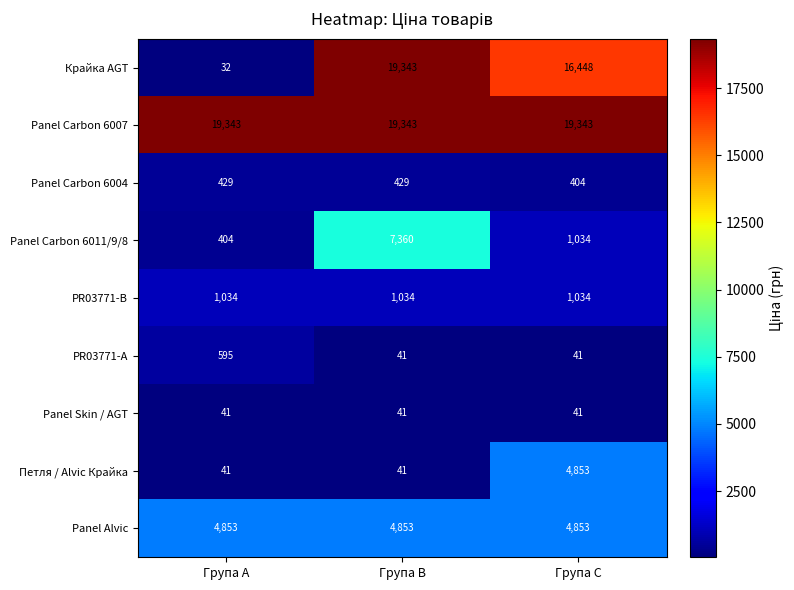

Is it true that Panel Carbon 6007 equals 31414 at Група C?

False